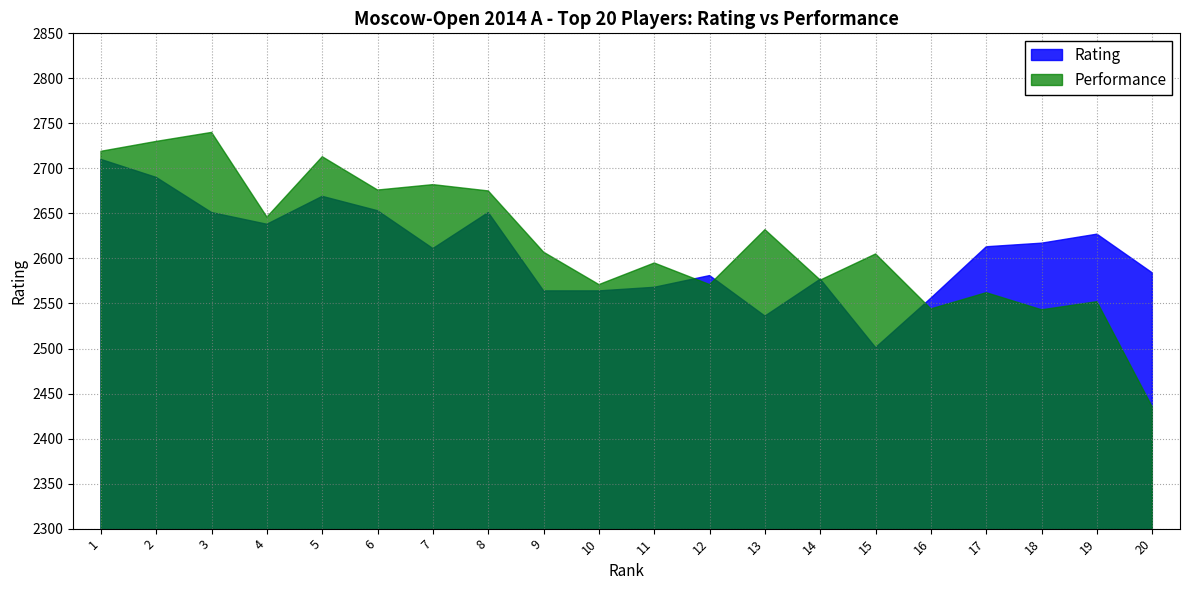

At which category does Rating reach its first local peak?

5